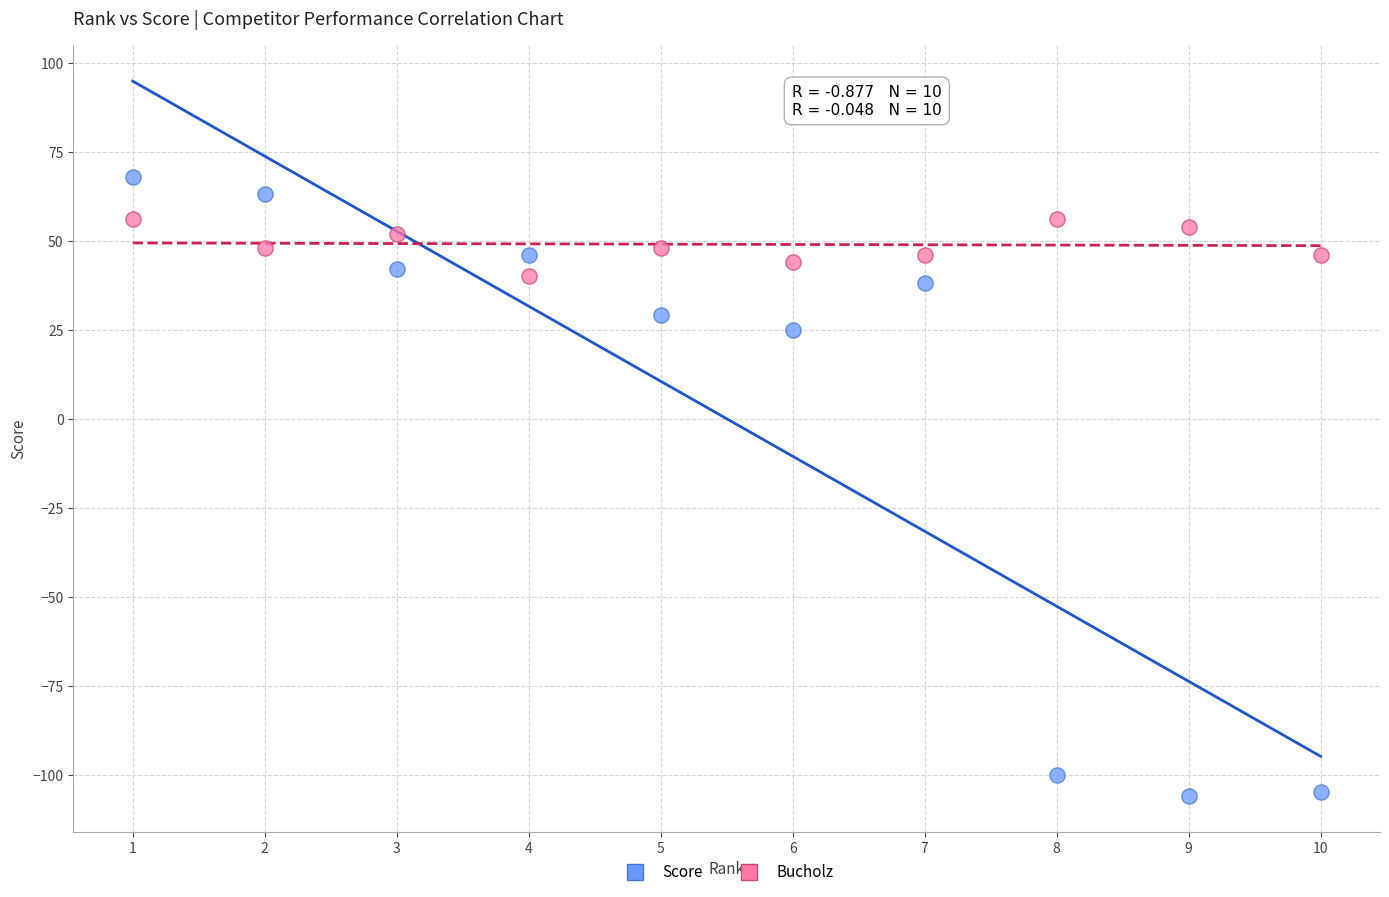

Which series has the largest Y range (max minus min)?

Score